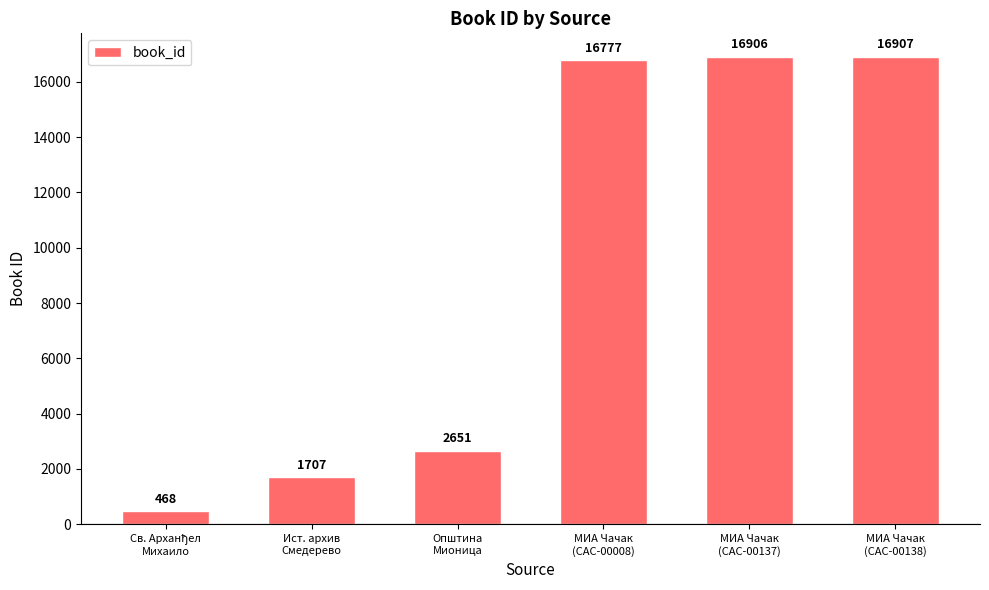

What is the average value?

9236